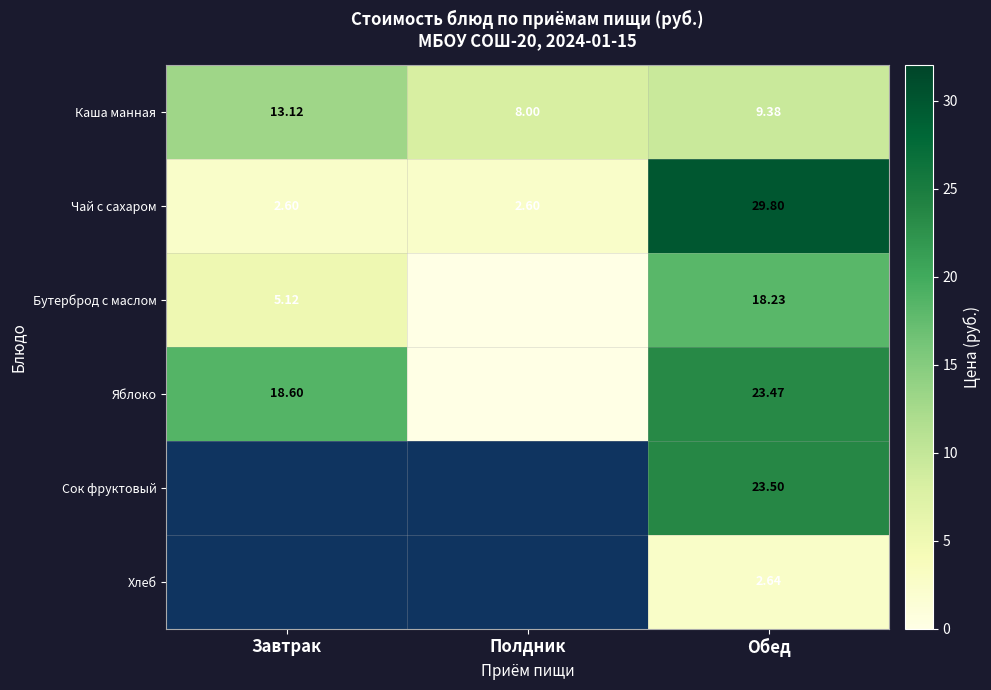

Is the value of Каша манная at Обед greater than the value of Бутерброд с маслом at Обед?

No